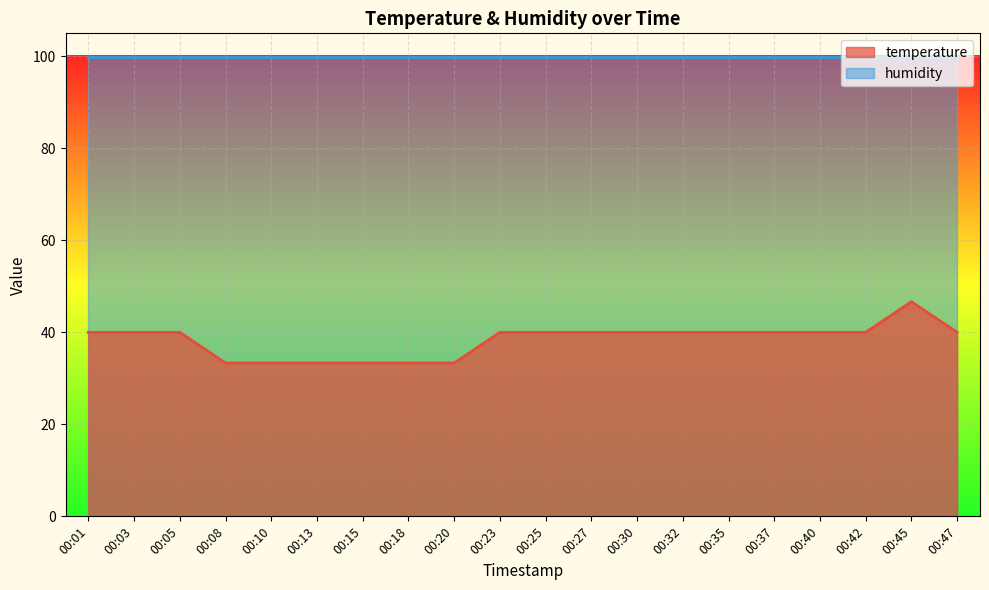

What is the ratio of the value at 00:32 to the value at 00:15?

1.2